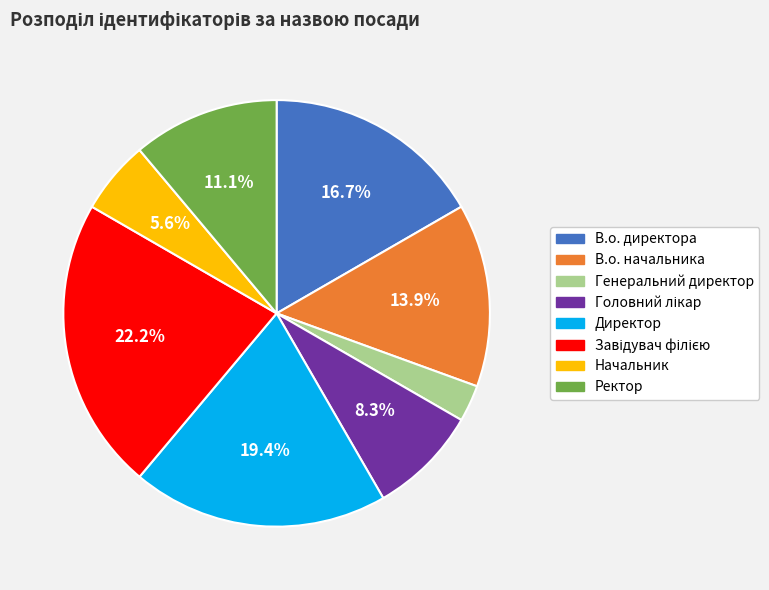

What is the smallest slice in the pie chart?

Генеральний директор